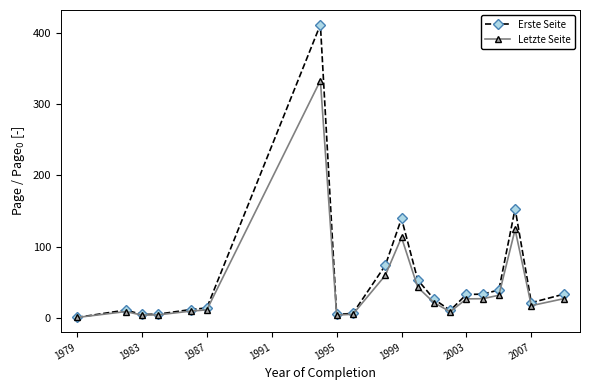

True or false: Letzte Seite has more than 1 interior local peaks.

True